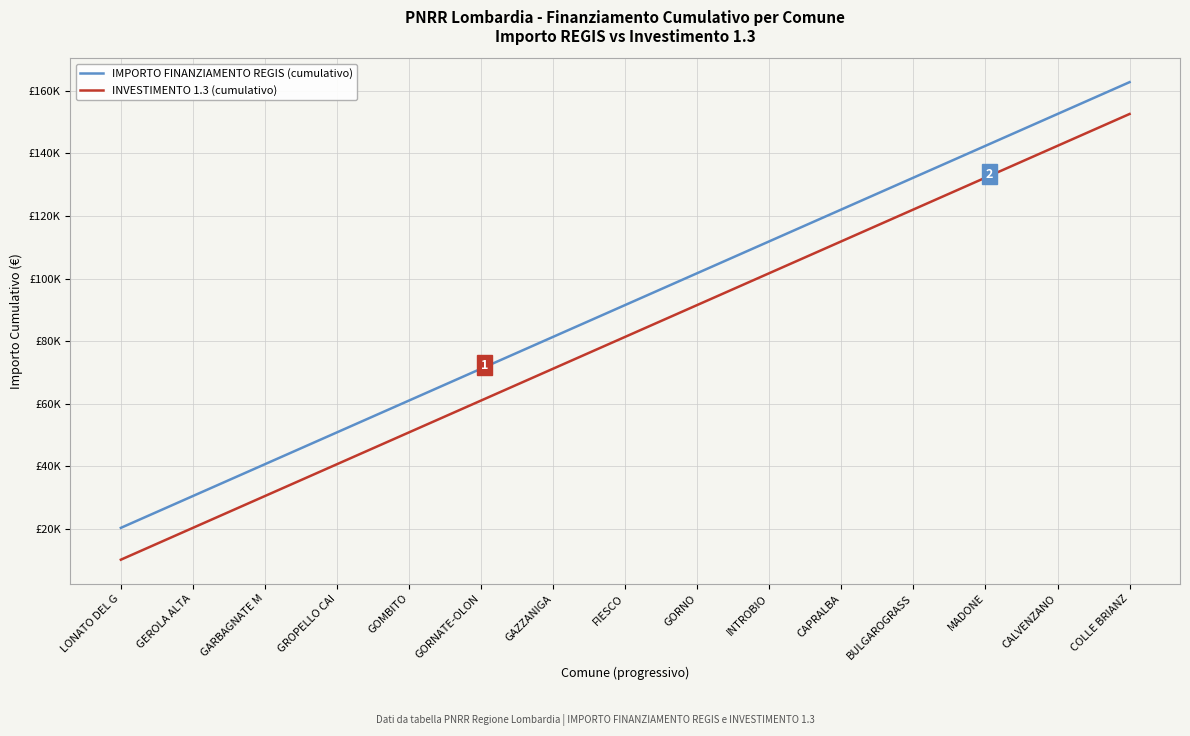

Does the chart display data point markers on the line(s)?

No